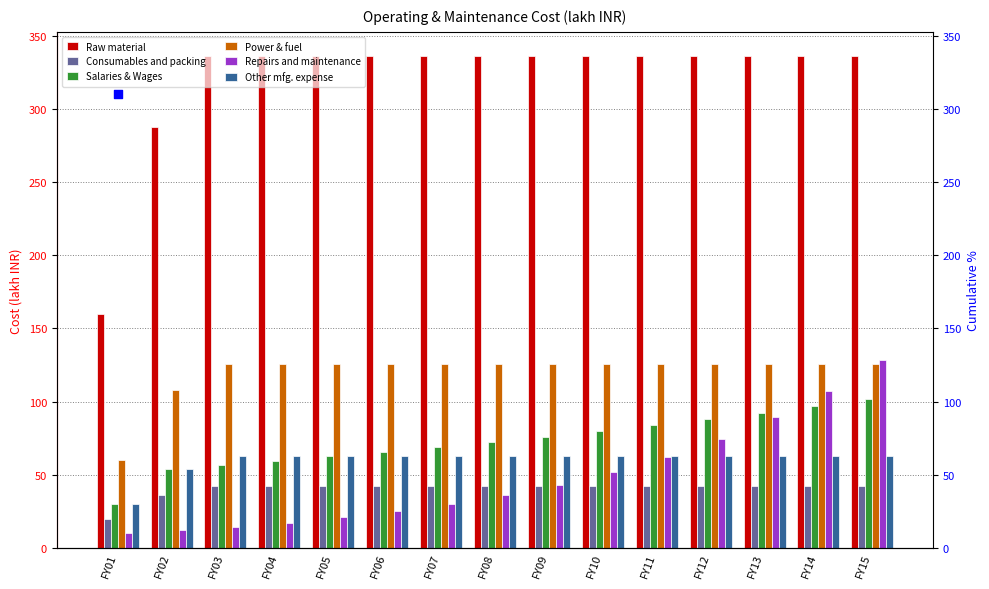

At how many categories does at least one series exceed 302?

13